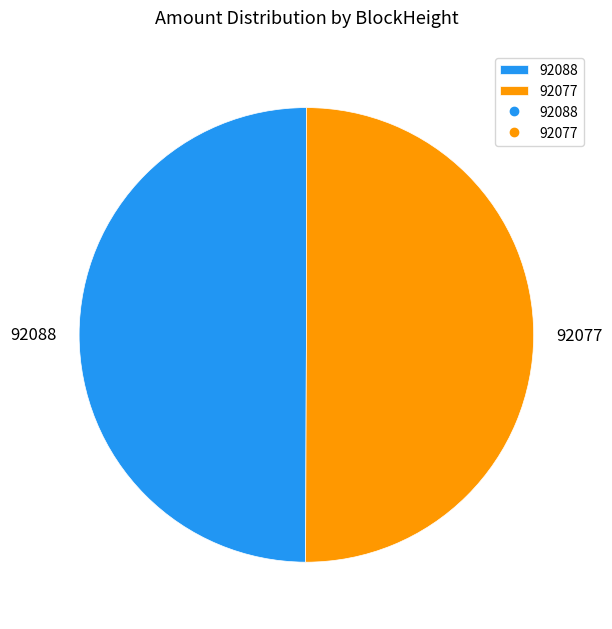

Is it true that 92088 is 50% of the pie?

True